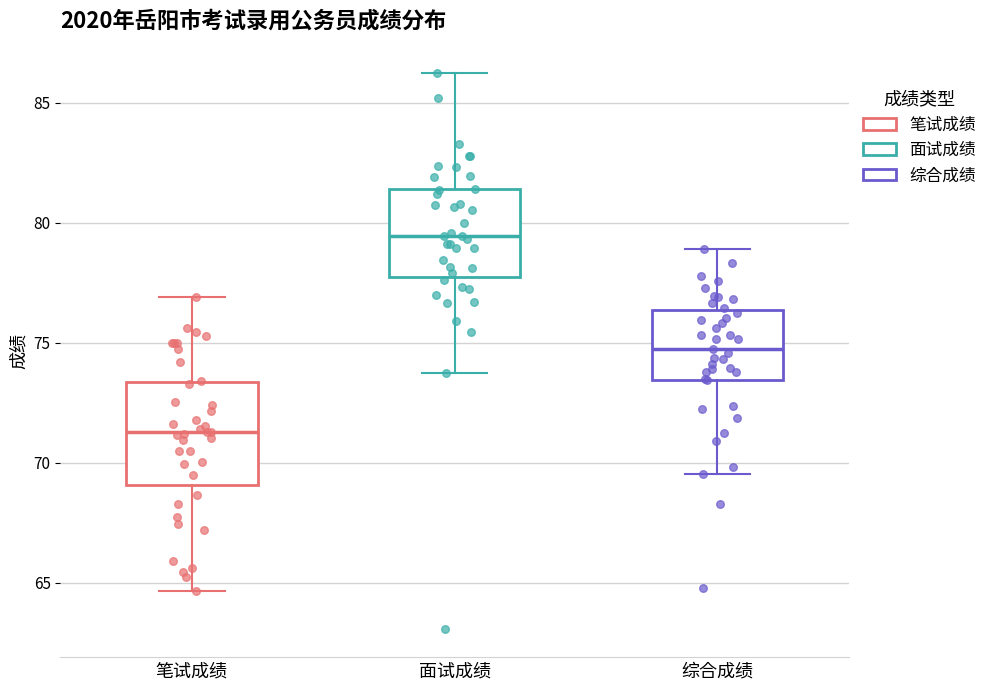

Reading left to right, read every box against the y-axis: the position of its median line, the range the box covers, and the ends of its whiskers. The values are not printed on the chart, so give them approximately, as read against the axis.

笔试成绩: median 71.5, box 69.0 to 73.5, whiskers 64.5 to 77.0
面试成绩: median 79.5, box 78.0 to 81.5, whiskers 73.5 to 86.5
综合成绩: median 74.5, box 73.5 to 76.5, whiskers 69.5 to 79.0